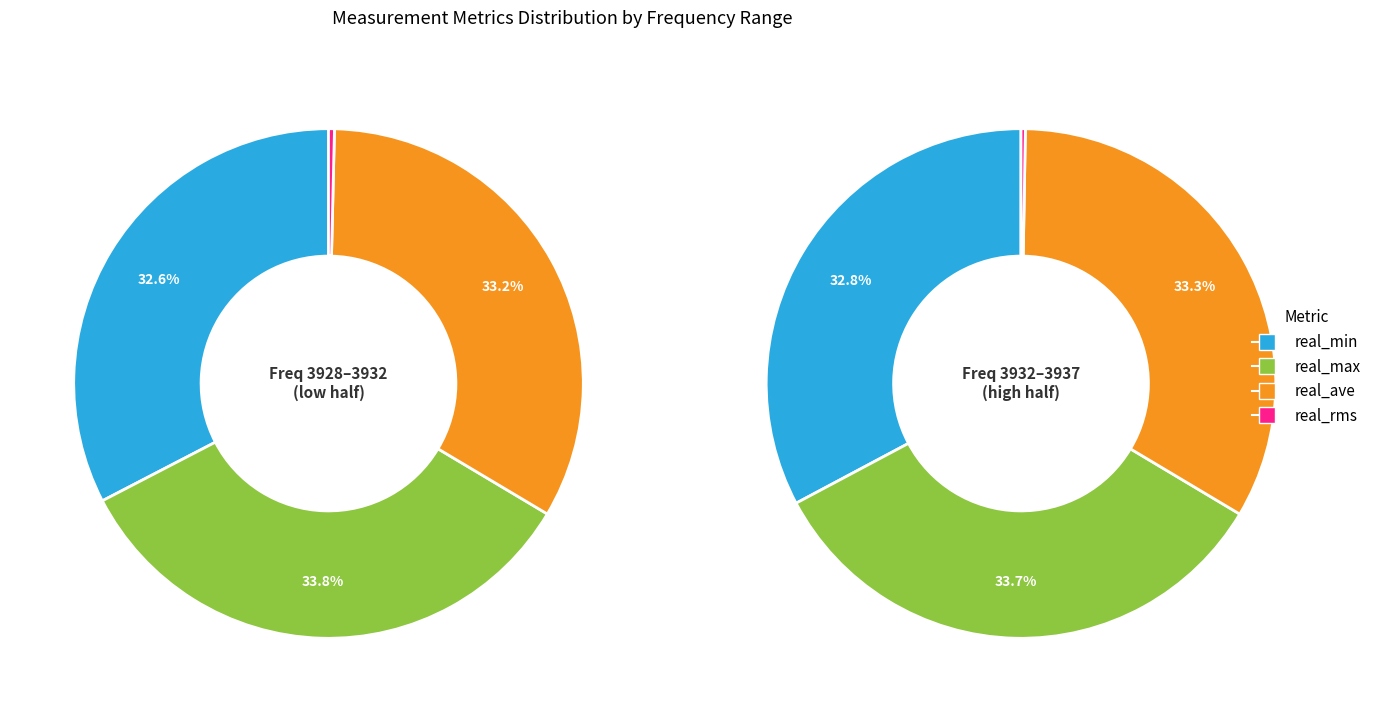

The 30 slice represents 9% of the pie. True or false?

False